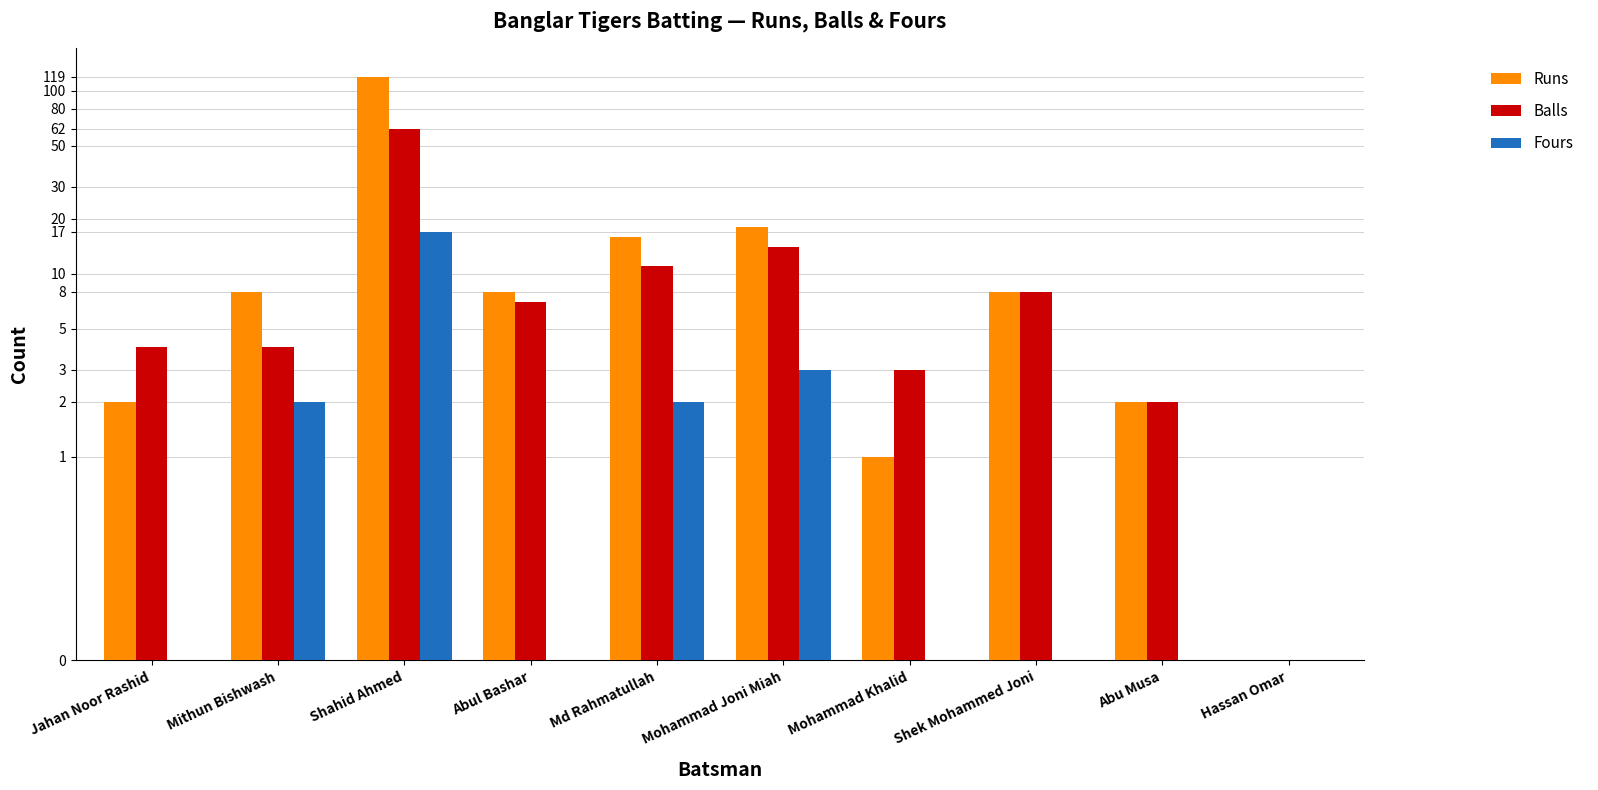

Where does the Runs series first go above 8?

Shahid Ahmed